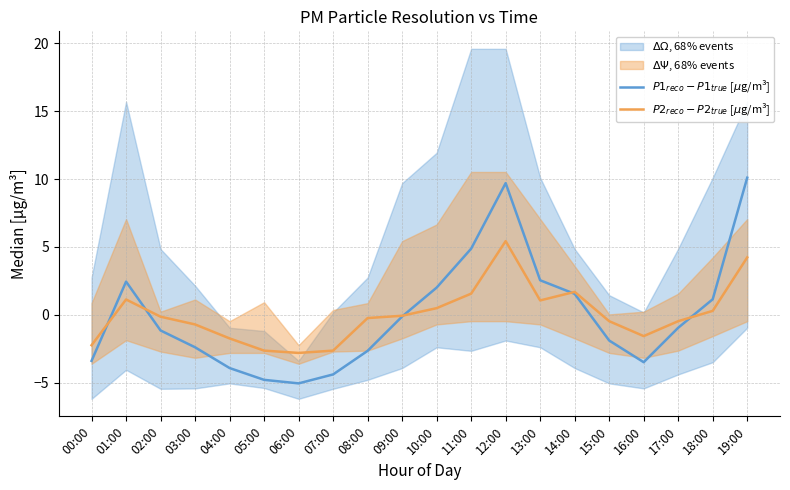

What is the label of the 20th point from the right?

00:00